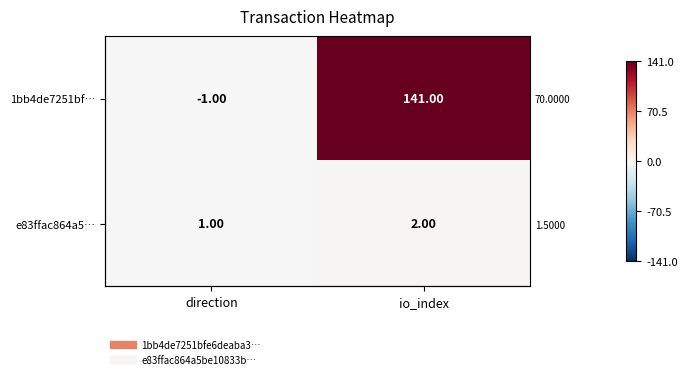

How many data points does each series have?

2